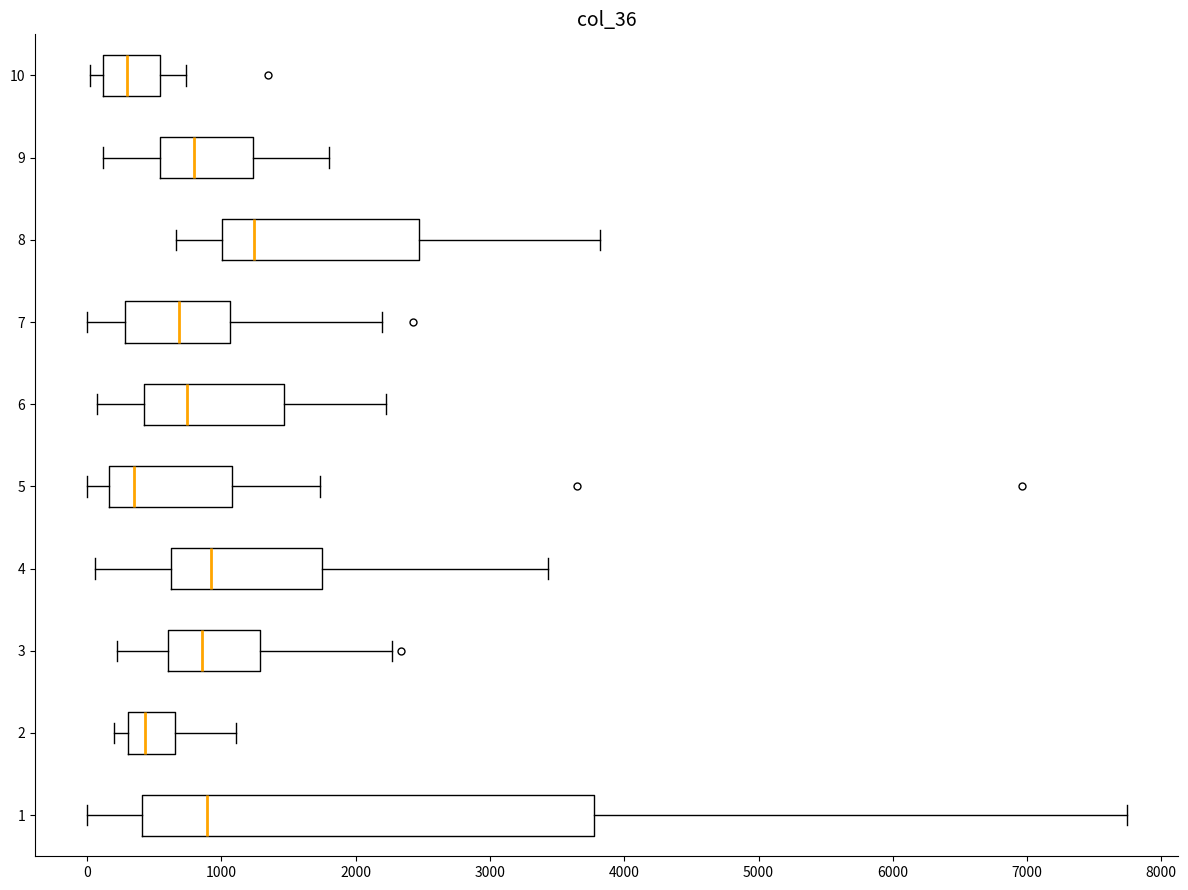

Reading bottom to top, read every box against the x-axis: the position of its median line, the range the box covers, and the ends of its whiskers. The values are not printed on the chart, so give them approximately, as read against the axis.

1: median 900, box 400 to 3800, whiskers 0 to 7700
2: median 400, box 300 to 700, whiskers 200 to 1100
3: median 900, box 600 to 1300, whiskers 200 to 2300
4: median 900, box 600 to 1800, whiskers 100 to 3400
5: median 400, box 200 to 1100, whiskers 0 to 1700
6: median 700, box 400 to 1500, whiskers 100 to 2200
7: median 700, box 300 to 1100, whiskers 0 to 2200
8: median 1200, box 1000 to 2500, whiskers 700 to 3800
9: median 800, box 500 to 1200, whiskers 100 to 1800
10: median 300, box 100 to 500, whiskers 0 to 700